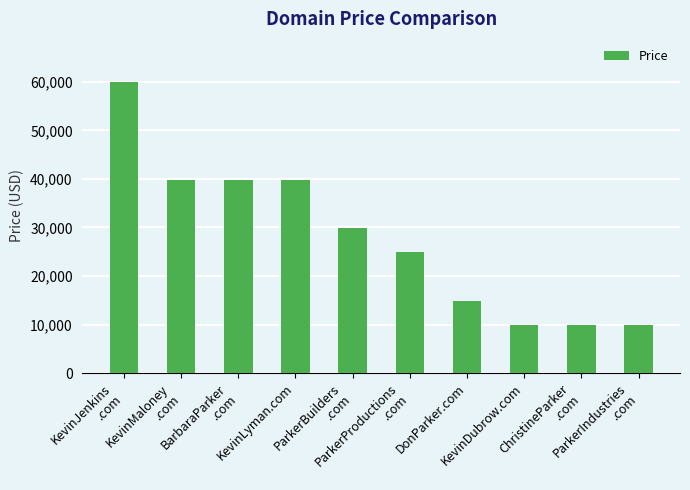

How many values are below 29888?

5